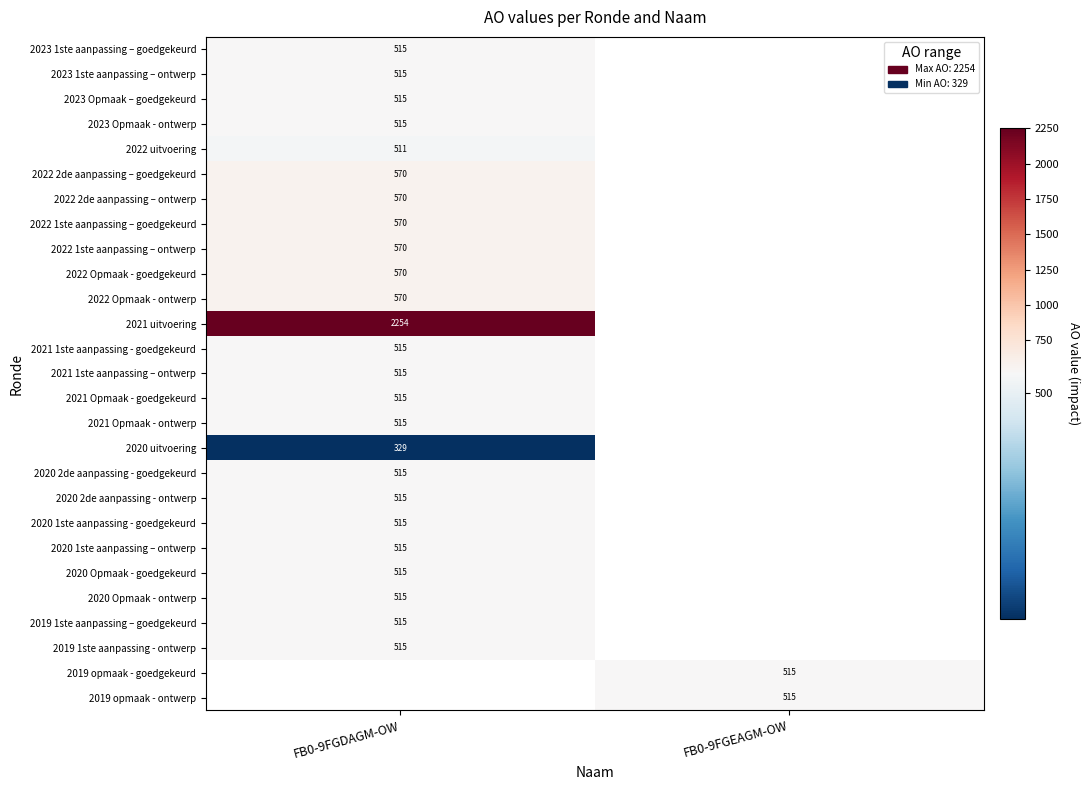

Is it true that 2021 1ste aanpassing - goedgekeurd equals 515 at FB0-9FGDAGM-OW?

True